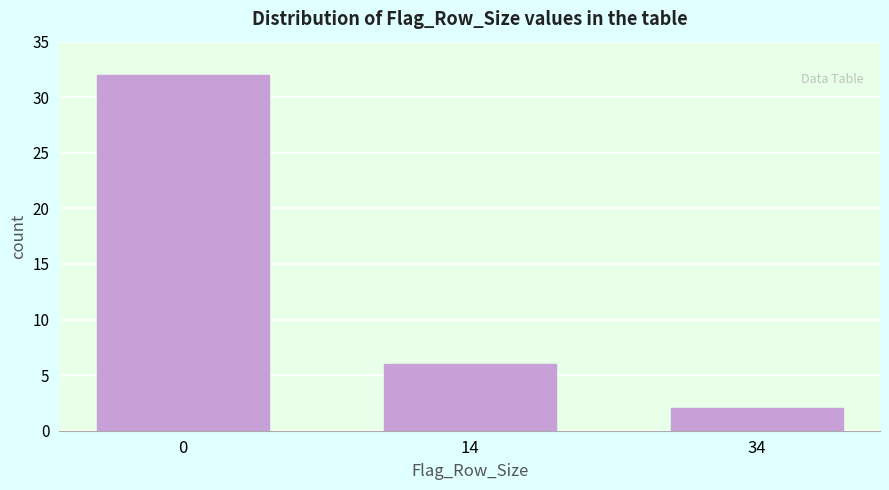

Reading right to left, what are all the values shown in this chart?

34=2	14=6	0=32